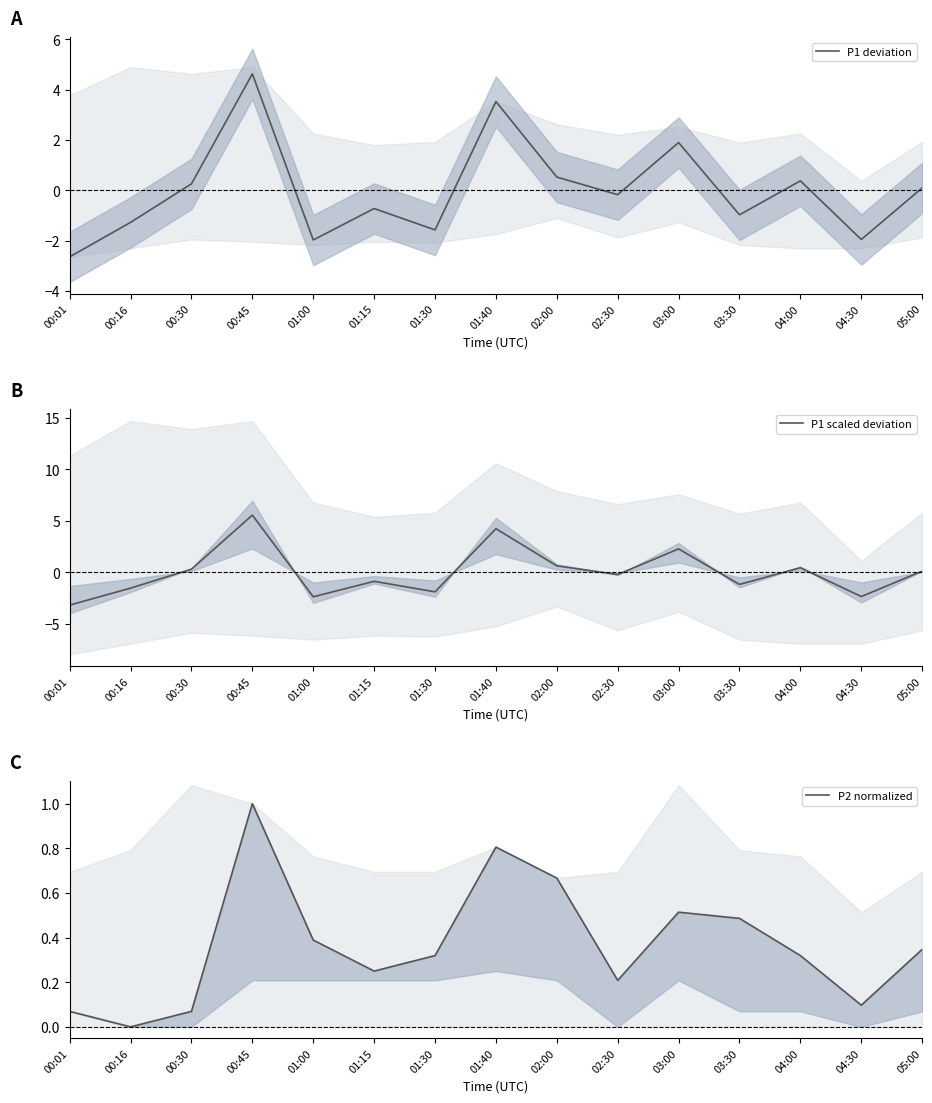

Is this an area chart (filled region under the line)?

No